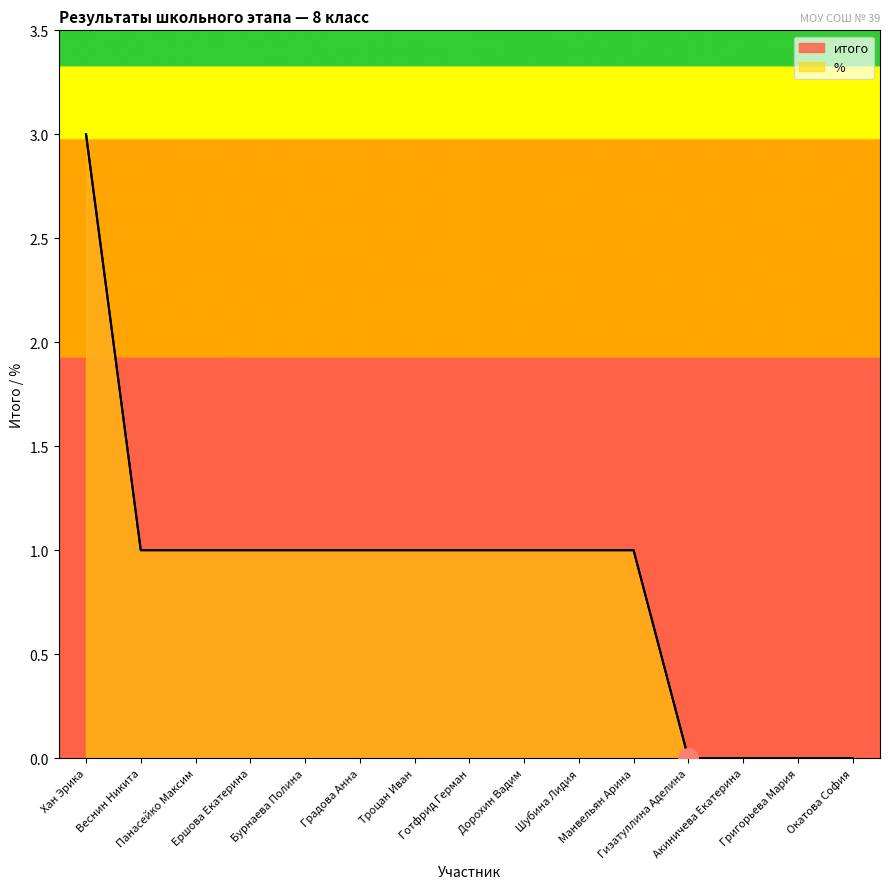

What is the difference between the maximum and minimum values in the %  series?

3